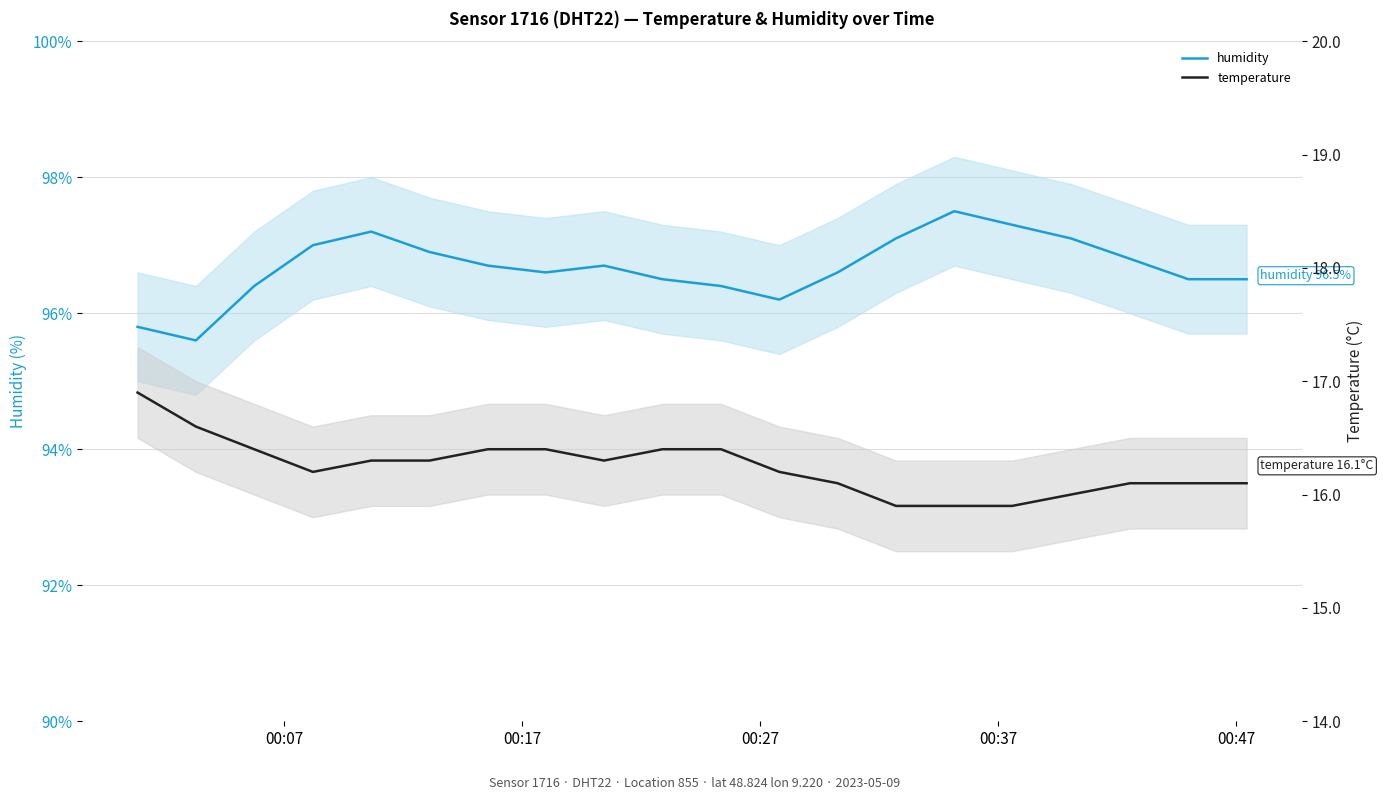

Does the chart have visible grid lines?

Yes